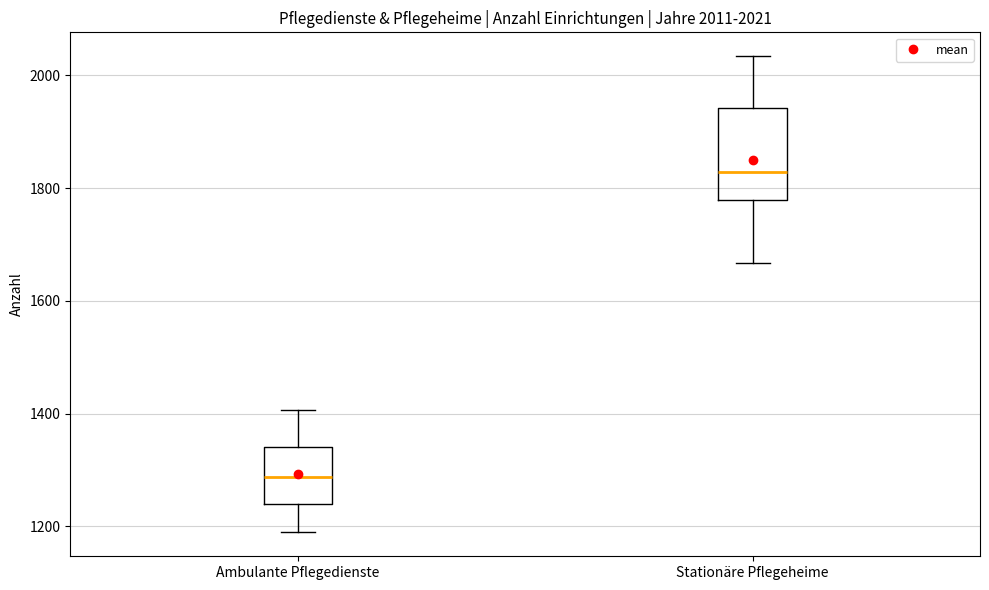

Comparing the boxes themselves (not the whiskers), which one is the tallest?

Stationäre Pflegeheime